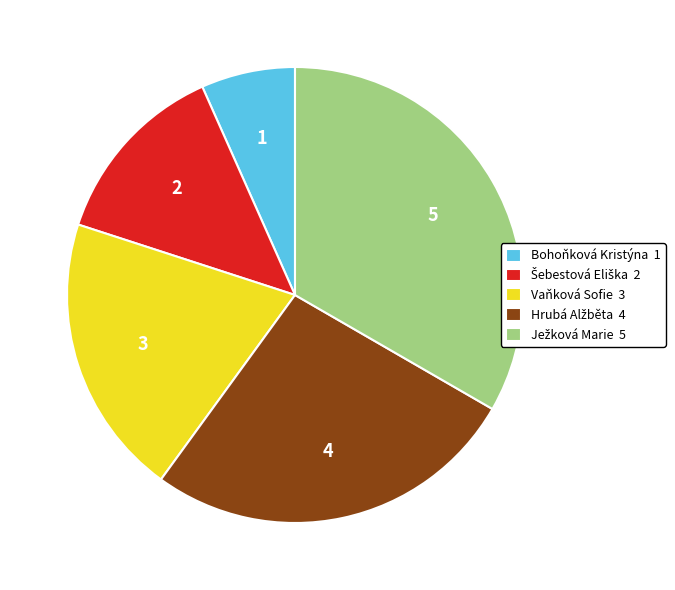

Does any single category account for the majority?

No